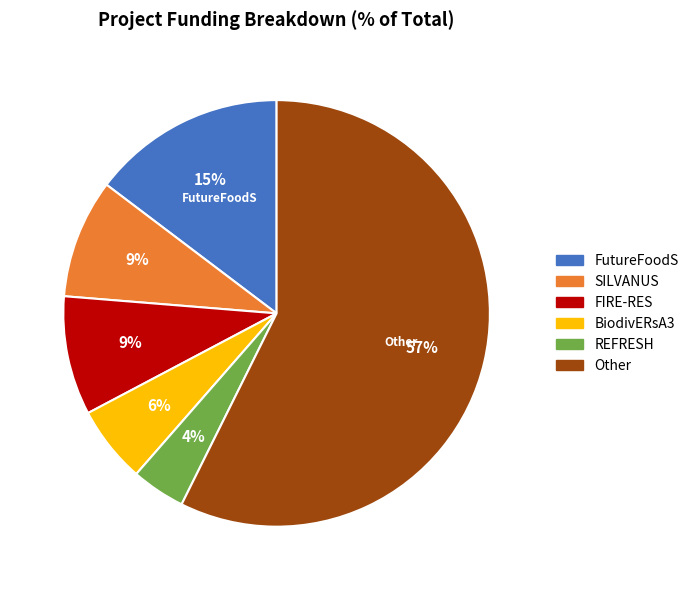

To the nearest percent, what is the average slice percentage?

17%